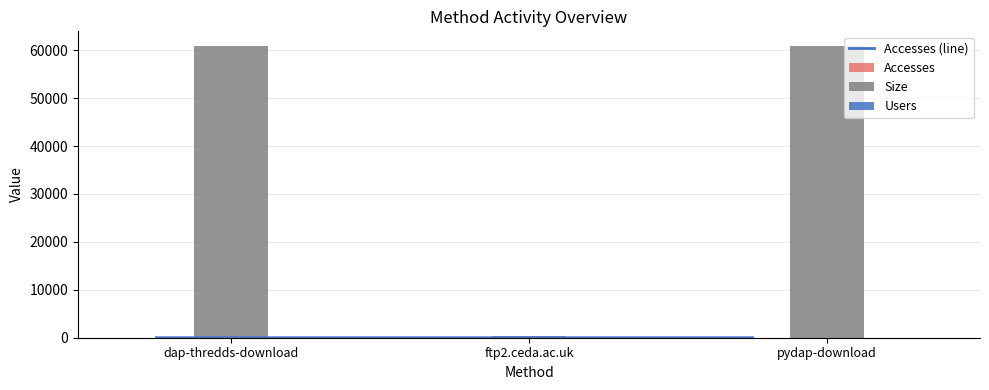

What is the sum of all Users values?

3